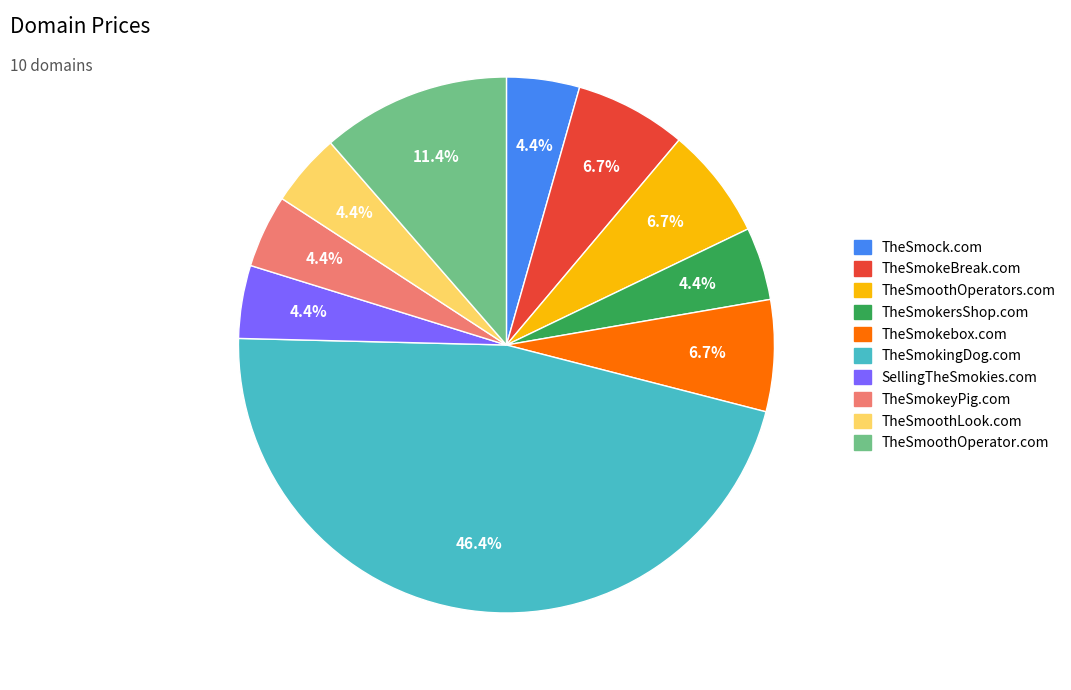

What is the total percentage of TheSmoothOperator.com and TheSmokebox.com?

18.1%